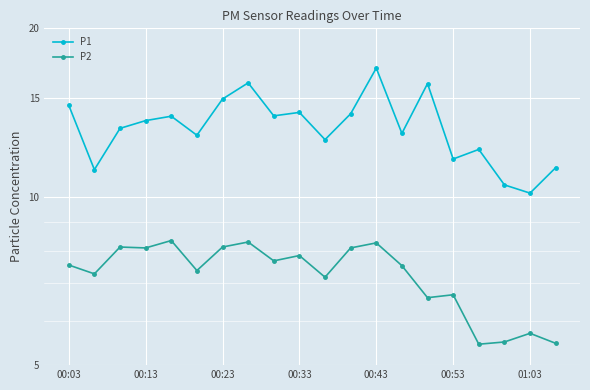

At how many categories does at least one series exceed 15?

3